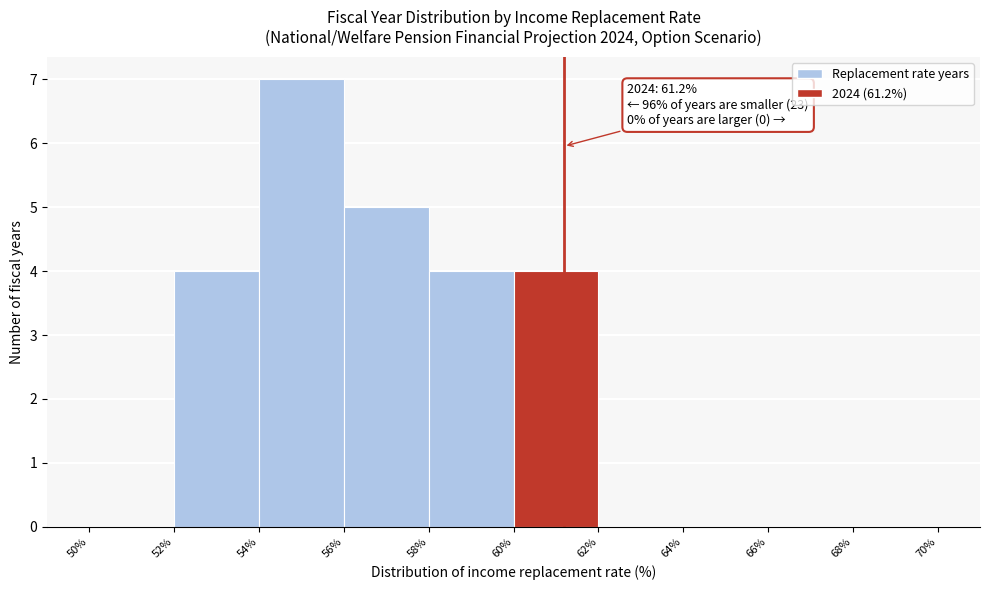

Over which range of the x-axis is the bar tallest?

54% to 56%